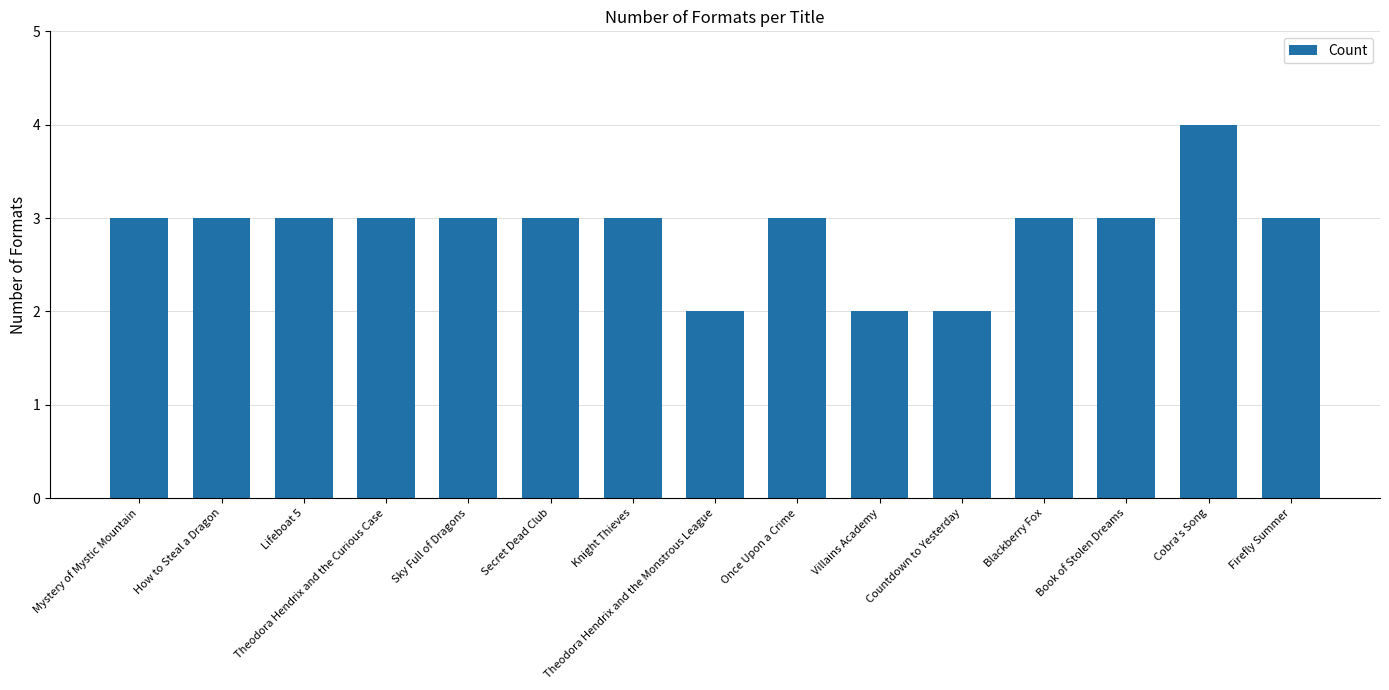

Reading right to left, transcribe all the data shown in this chart.

Firefly Summer=3	Cobra's Song=4	Book of Stolen Dreams=3	Blackberry Fox=3	Countdown to Yesterday=2	Villains Academy=2	Once Upon a Crime=3	Theodora Hendrix and the Monstrous League=2	Knight Thieves=3	Secret Dead Club=3	Sky Full of Dragons=3	Theodora Hendrix and the Curious Case=3	Lifeboat 5=3	How to Steal a Dragon=3	Mystery of Mystic Mountain=3